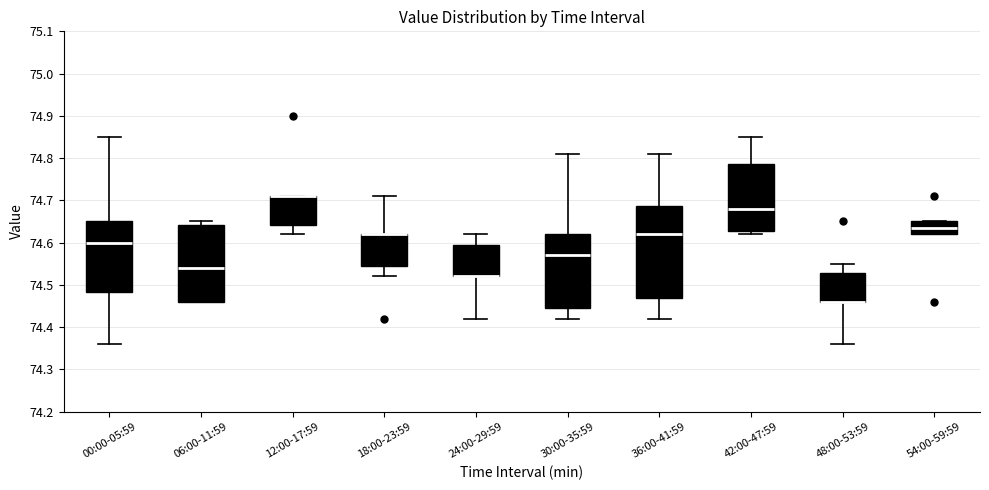

Reading left to right, read every box against the y-axis: the position of its median line, the range the box covers, and the ends of its whiskers. The values are not printed on the chart, so give them approximately, as read against the axis.

00:00-05:59: median 74.60, box 74.48 to 74.65, whiskers 74.36 to 74.85
06:00-11:59: median 74.54, box 74.46 to 74.64, whiskers 74.46 to 74.65
12:00-17:59: median 74.71 (drawn on the box's upper edge), box 74.64 to 74.71, whiskers 74.62 to 74.71
18:00-23:59: median 74.62 (drawn on the box's upper edge), box 74.55 to 74.62, whiskers 74.52 to 74.71
24:00-29:59: median 74.52 (drawn on the box's lower edge), box 74.52 to 74.60, whiskers 74.42 to 74.62
30:00-35:59: median 74.57, box 74.45 to 74.62, whiskers 74.42 to 74.81
36:00-41:59: median 74.62, box 74.47 to 74.69, whiskers 74.42 to 74.81
42:00-47:59: median 74.68, box 74.63 to 74.79, whiskers 74.62 to 74.85
48:00-53:59: median 74.46 (drawn on the box's lower edge), box 74.46 to 74.53, whiskers 74.36 to 74.55
54:00-59:59: median 74.64, box 74.62 to 74.65, whiskers 74.62 to 74.65